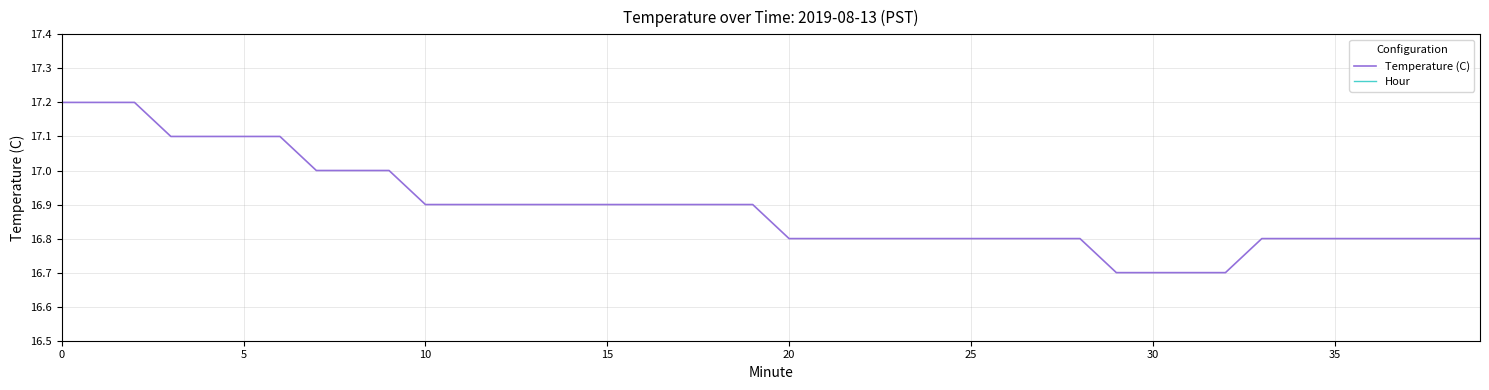

The Temperature (C) series shows 16.8 at 35. True or false?

True